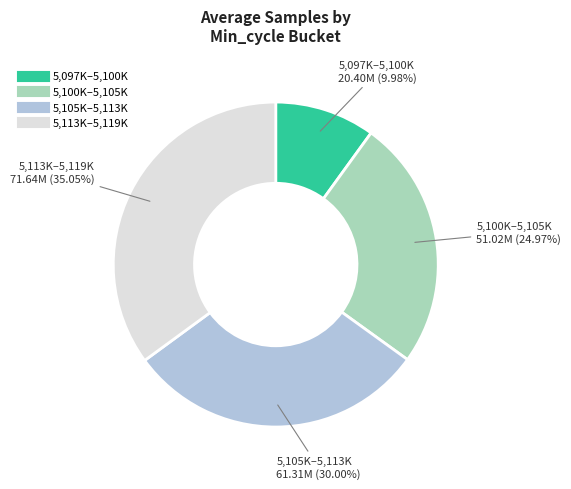

Is there any slice that represents more than half of the pie?

No